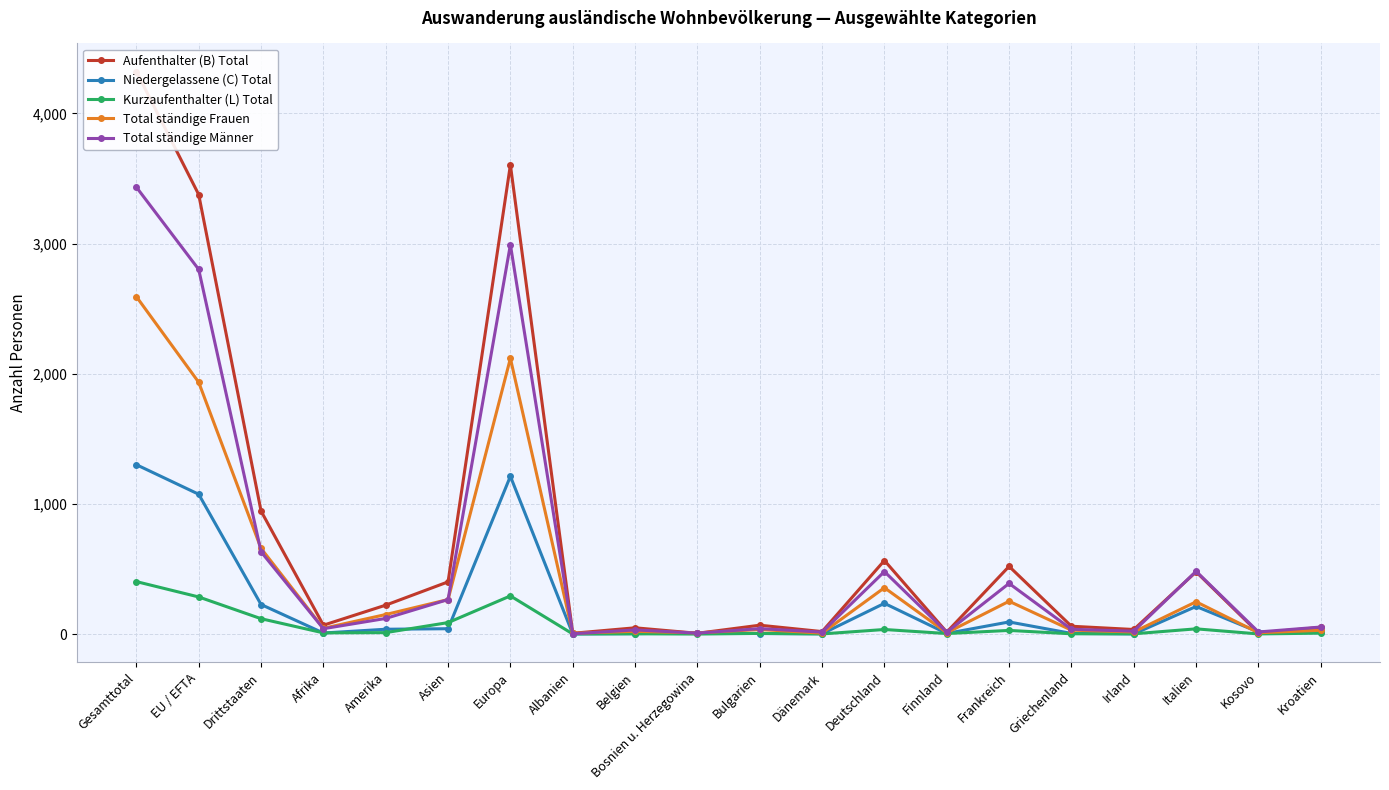

How many lines are shown in the chart?

5